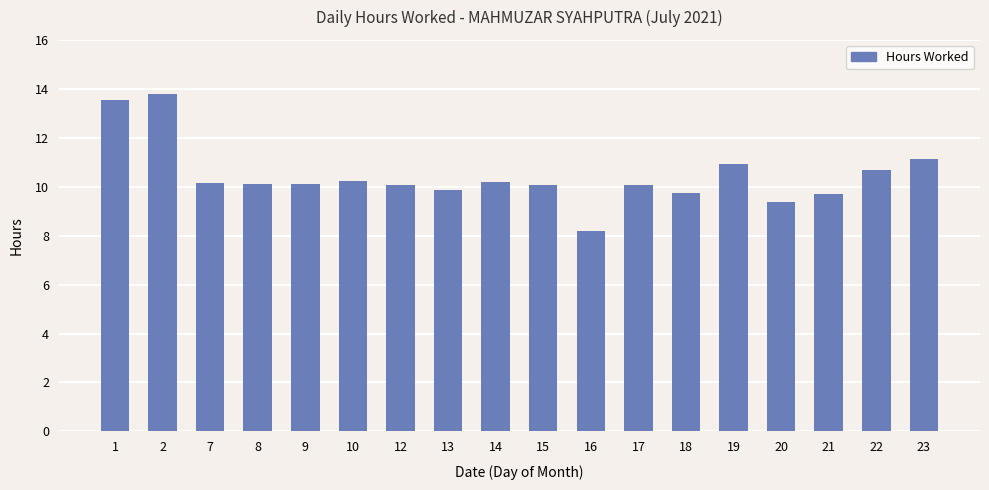

What value does the data have at 21?

9.7